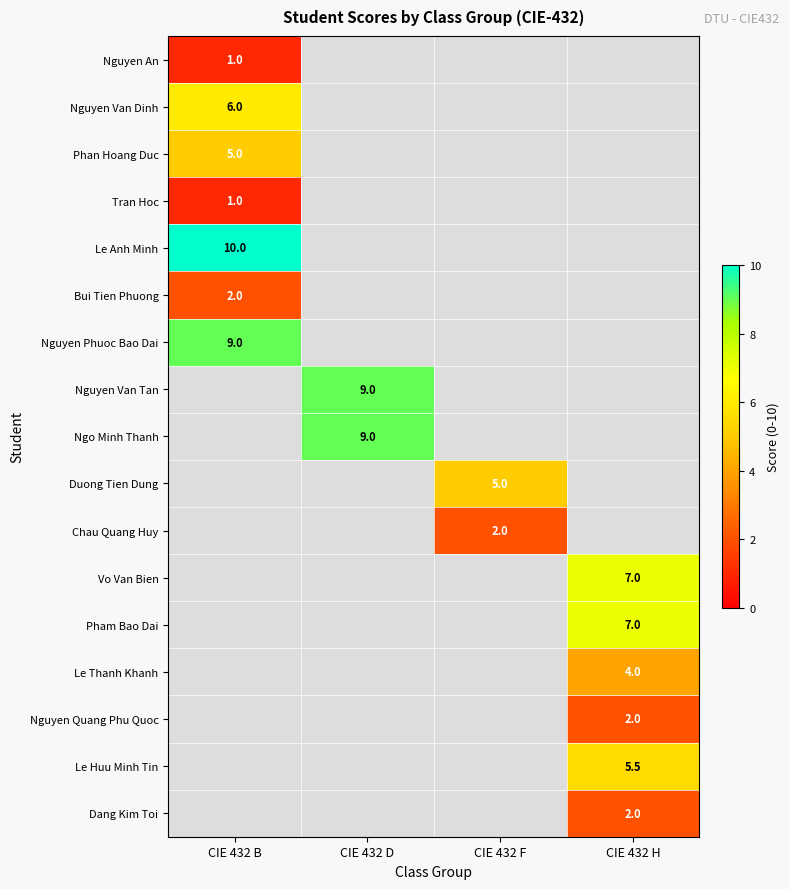

Is the value of Nguyen Van Tan at CIE 432 B greater than the value of Bui Tien Phuong at CIE 432 B?

No